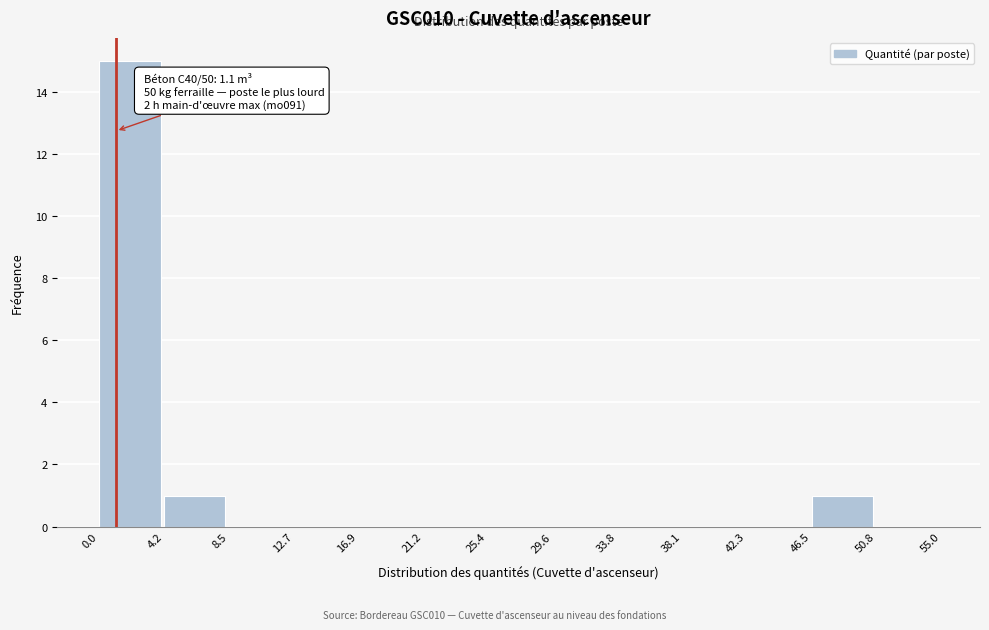

Over which range of the x-axis is the bar tallest?

0.0 to 4.2